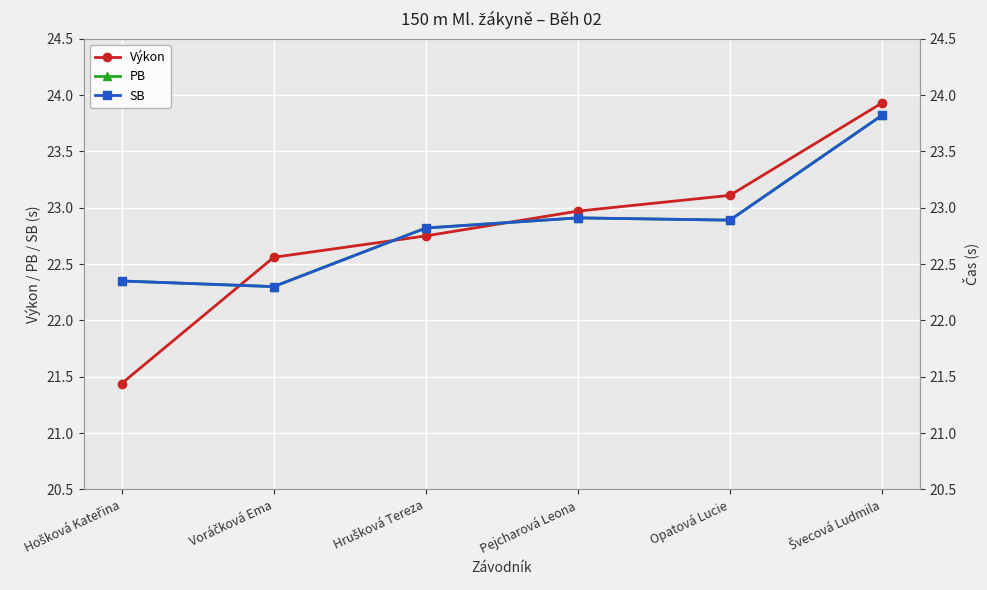

What are all the series names shown in the legend?

Výkon, PB, SB